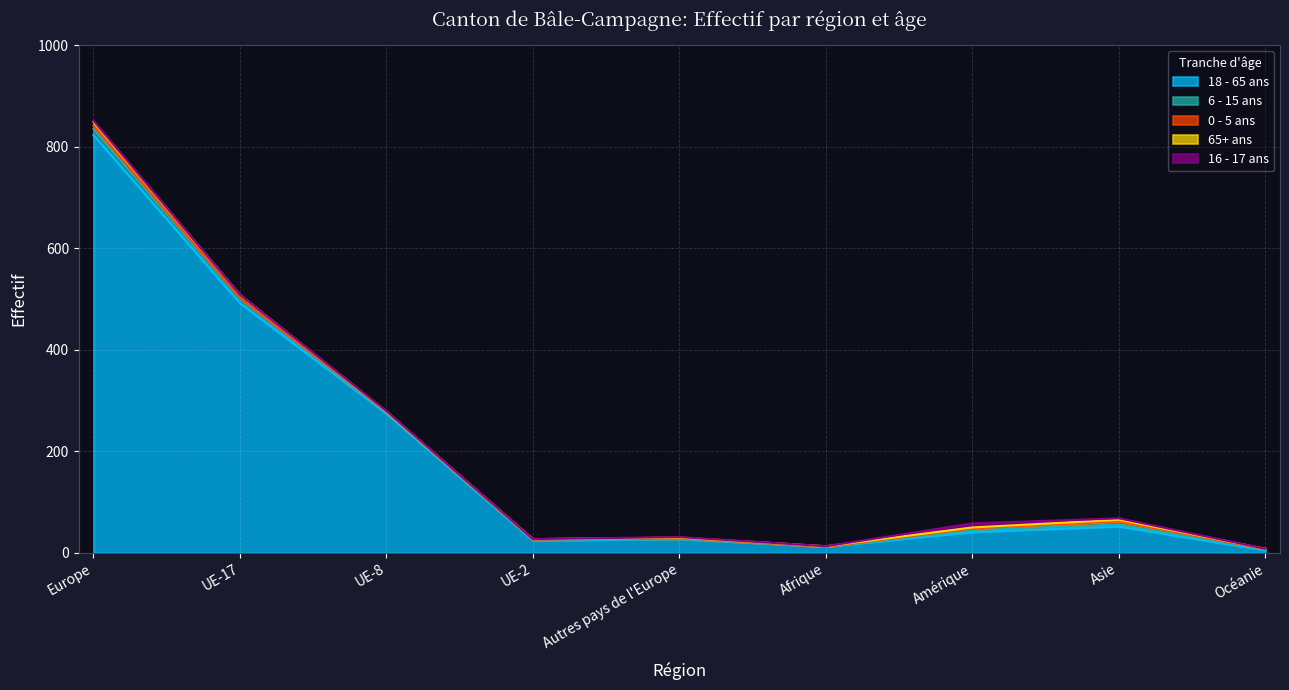

At which category is the sum across all series the highest?

Europe